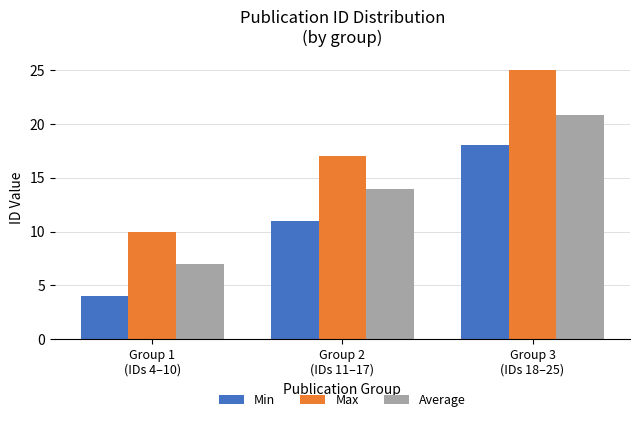

List the series in order of their peak value, lowest first.

Min, Average, Max